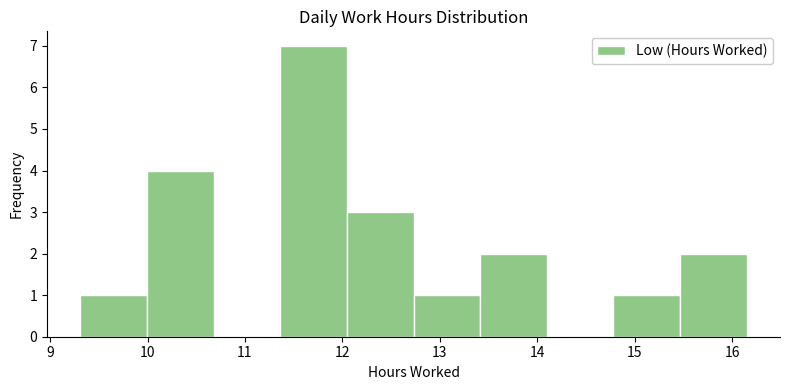

How tall is the bar that spans 11.4 to 12.0 on the x-axis? Neither the bar edges nor the heights are printed on the chart, so give them approximately, as read against the axes.

7